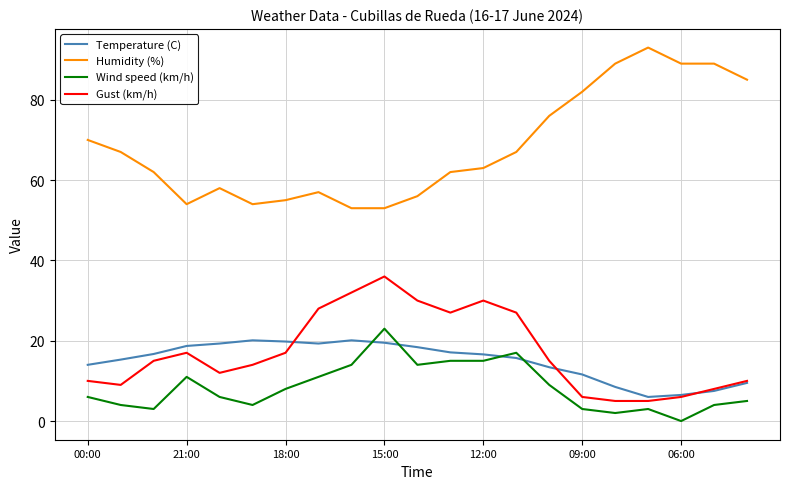

What is the difference between the second highest and second lowest values in the Wind speed (km/h) series?

15.0